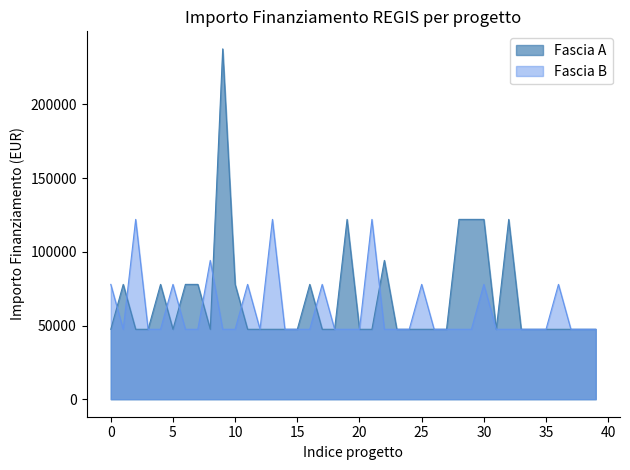

What is the greatest value displayed?

237681